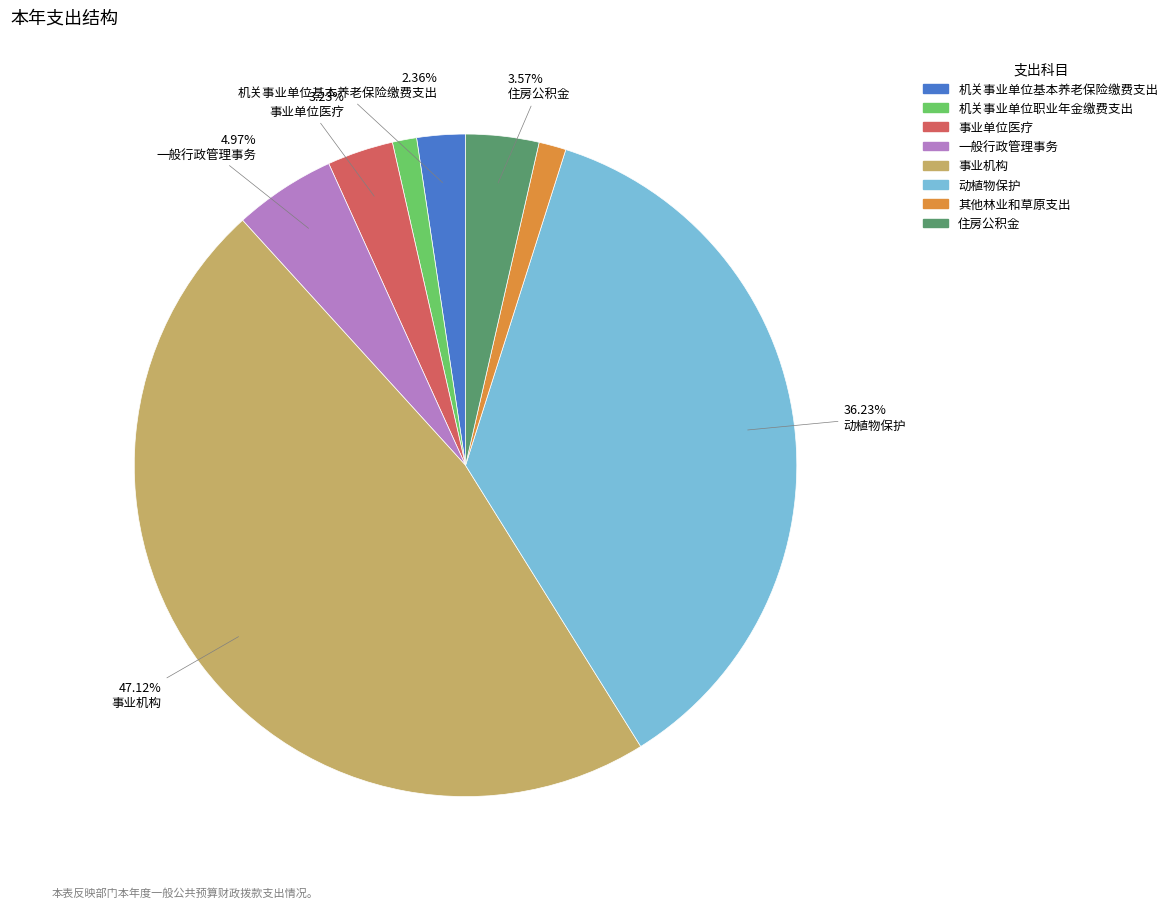

True or false: 住房公积金 accounts for 4% of the total.

True